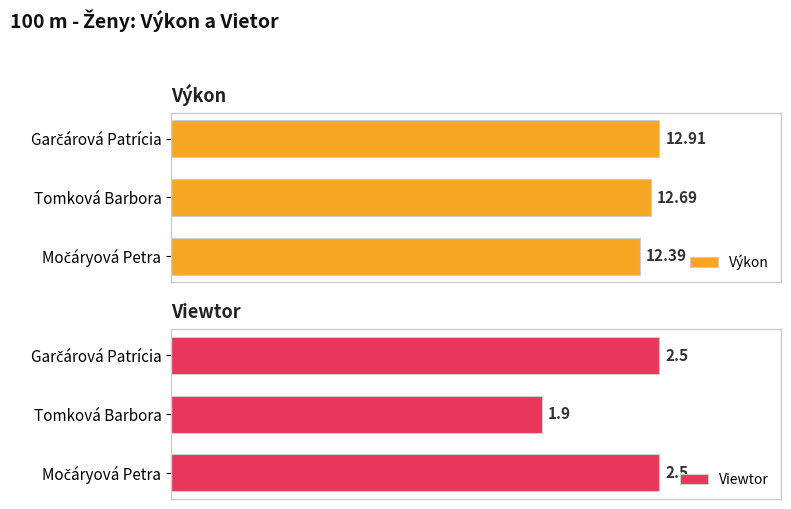

Which category has the lowest value in the Viewtor series?

Tomková Barbora